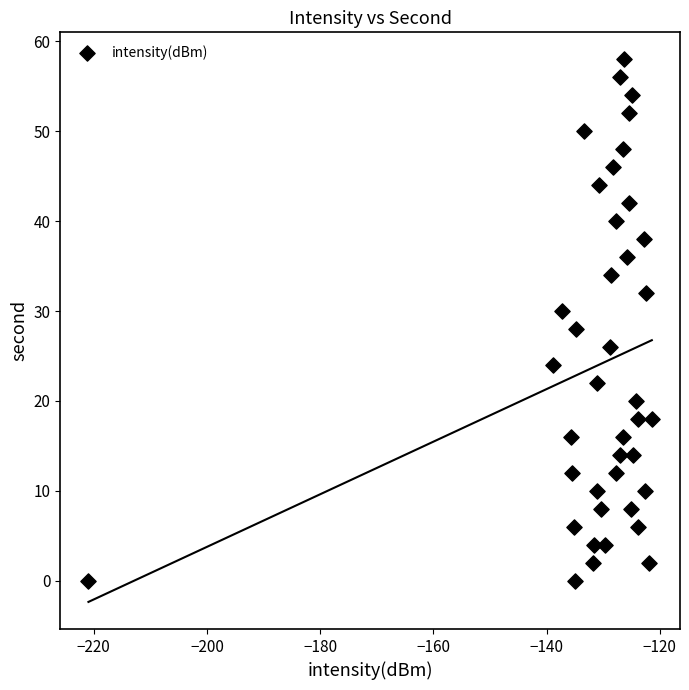

What is the range of Y values (max minus min)?

58